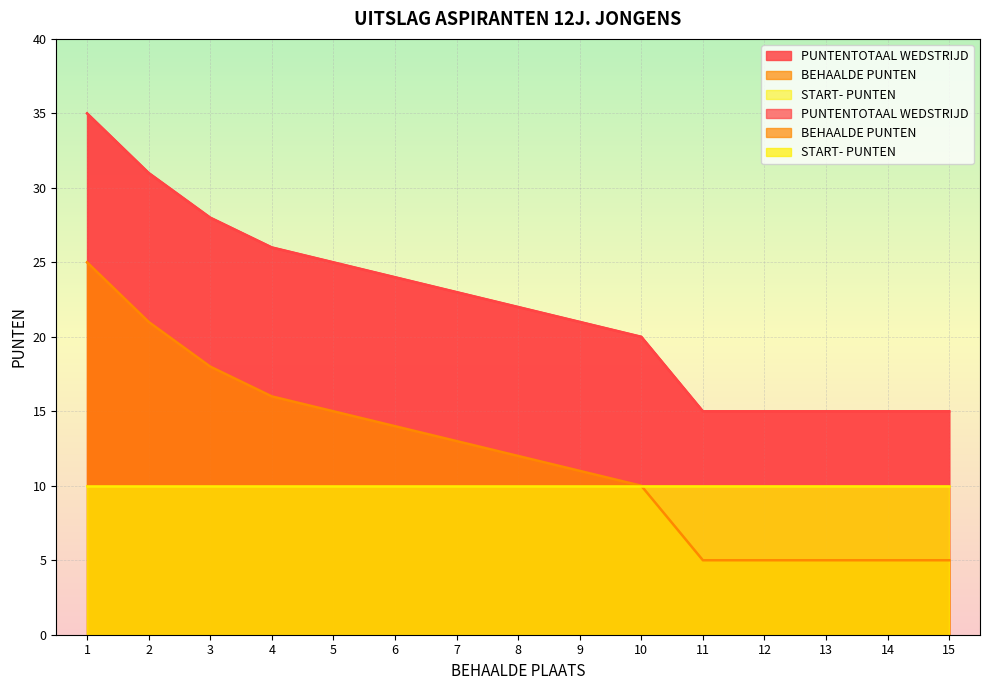

Does the chart display data point markers on the line(s)?

No